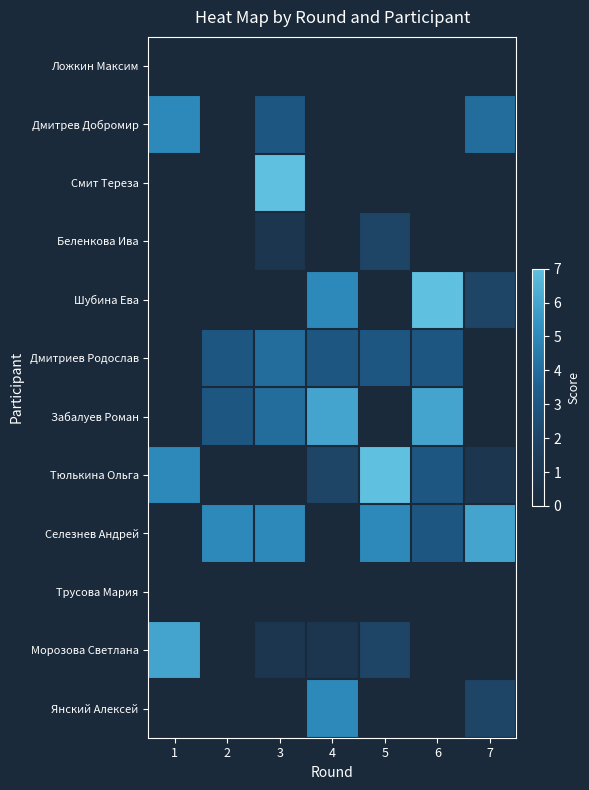

List the series in order of their peak value, lowest first.

Ложкин Максим, Трусова Мария, Беленкова Ива, Дмитриев Родослав, Дмитрев Добромир, Янский Алексей, Забалуев Роман, Селезнев Андрей, Морозова Светлана, Смит Тереза, Шубина Ева, Тюлькина Ольга